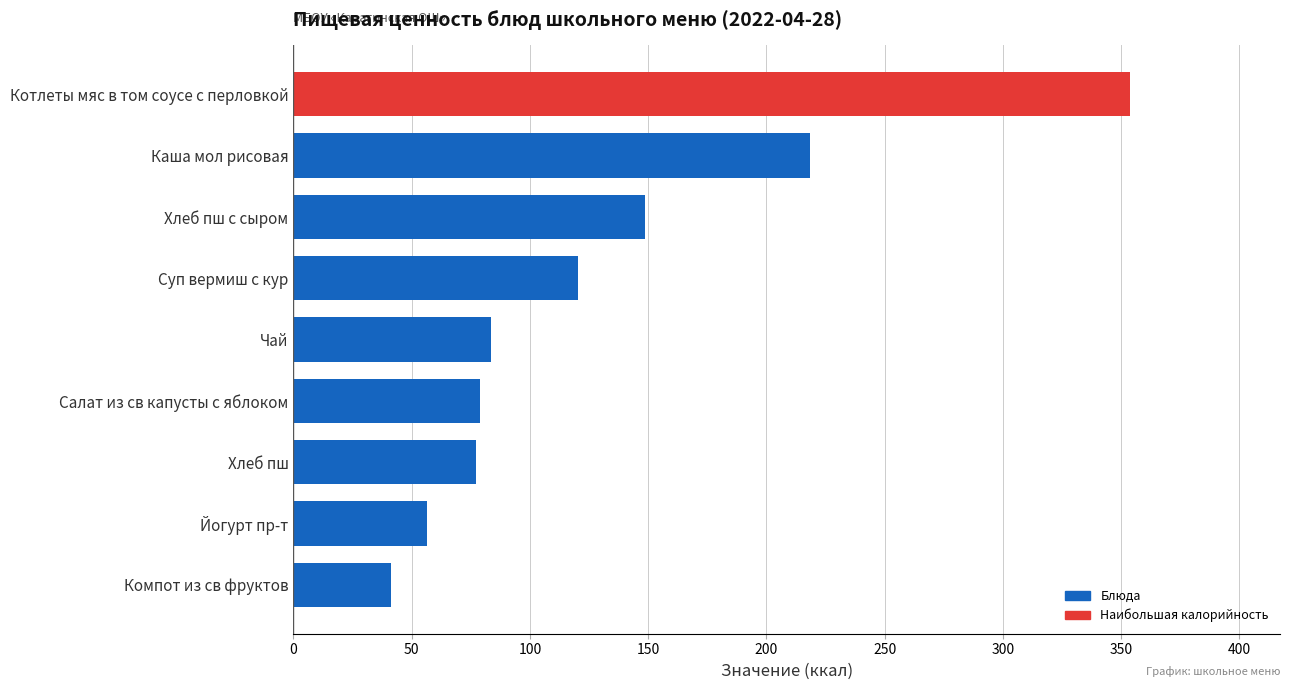

True or false: the data shows 149.6 at Каша мол рисовая.

False